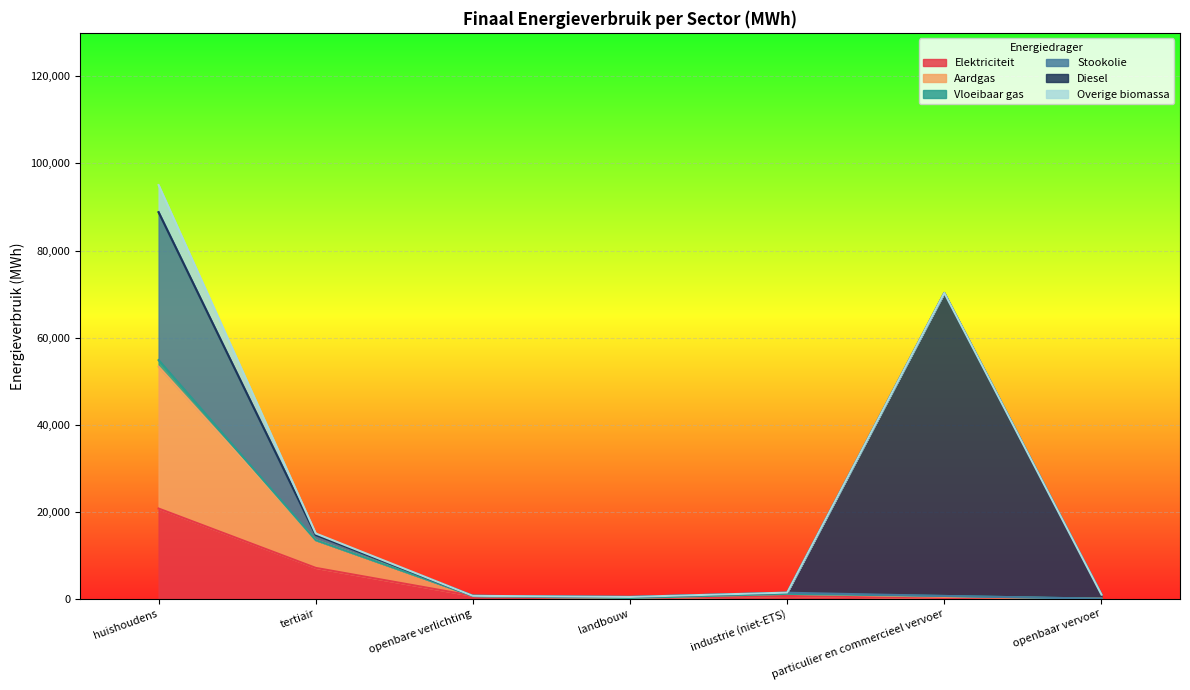

At which label does Elektriciteit reach its peak?

huishoudens